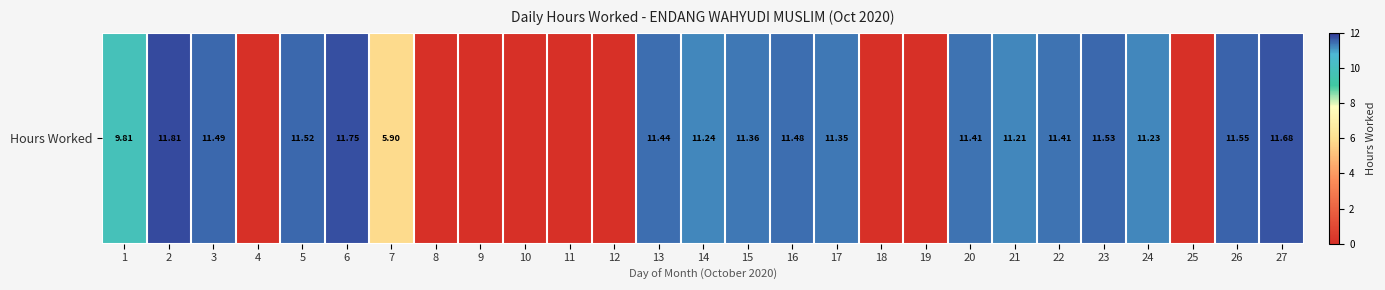

The value at 19 is 5.7. True or false?

False